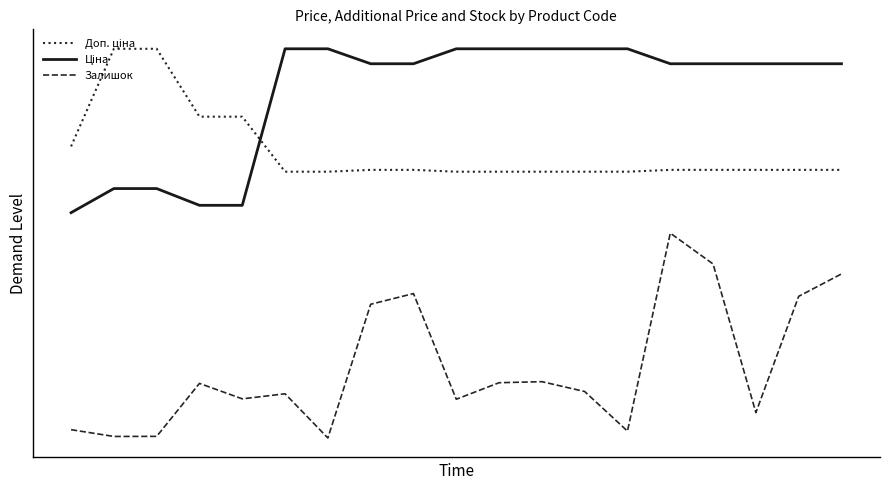

Reading right to left, what are all the values shown in this chart?

Доп. ціна: 0.7	0.7	0.7	0.7	0.7	0.7	0.7	0.7	0.7	0.7	0.7	0.7	0.7	0.7	0.8	0.8	0.9	0.9	0.7
Ціна: 0.9	0.9	0.9	0.9	0.9	1.0	1.0	1.0	1.0	1.0	0.9	0.9	1.0	1.0	0.6	0.6	0.6	0.6	0.6
Залишок: 0.4	0.3	0.1	0.4	0.5	0.0	0.1	0.1	0.1	0.1	0.4	0.3	0.0	0.1	0.1	0.1	0.0	0.0	0.0